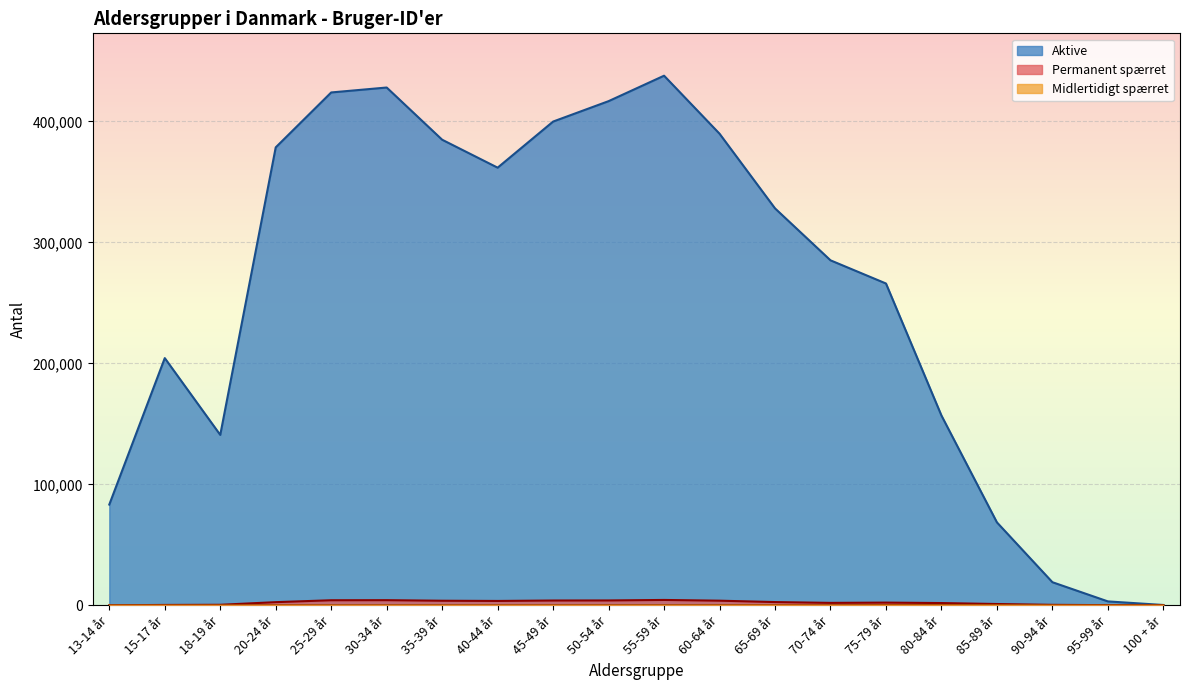

What is the total value across all series at 18-19 år?

141318